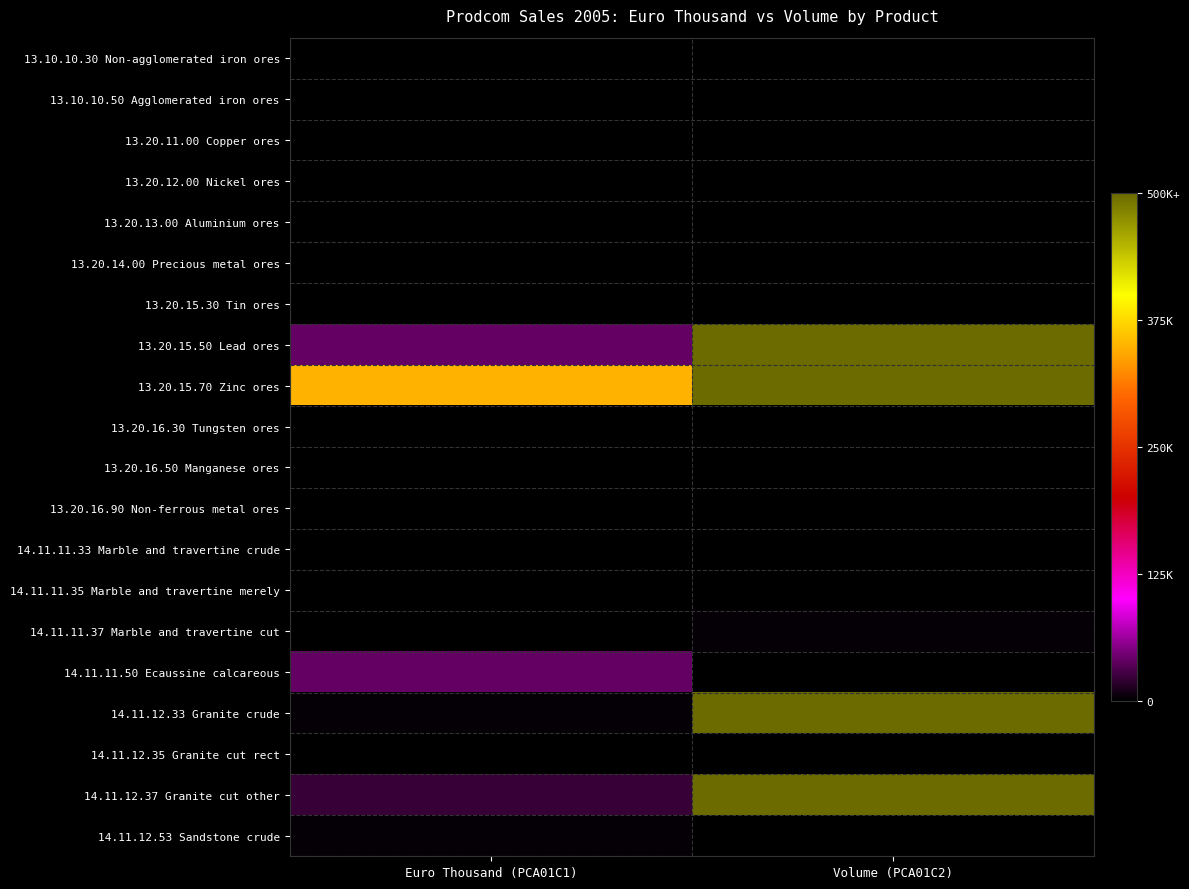

Which series has the largest total across all categories?

13.20.15.70 Zinc ores